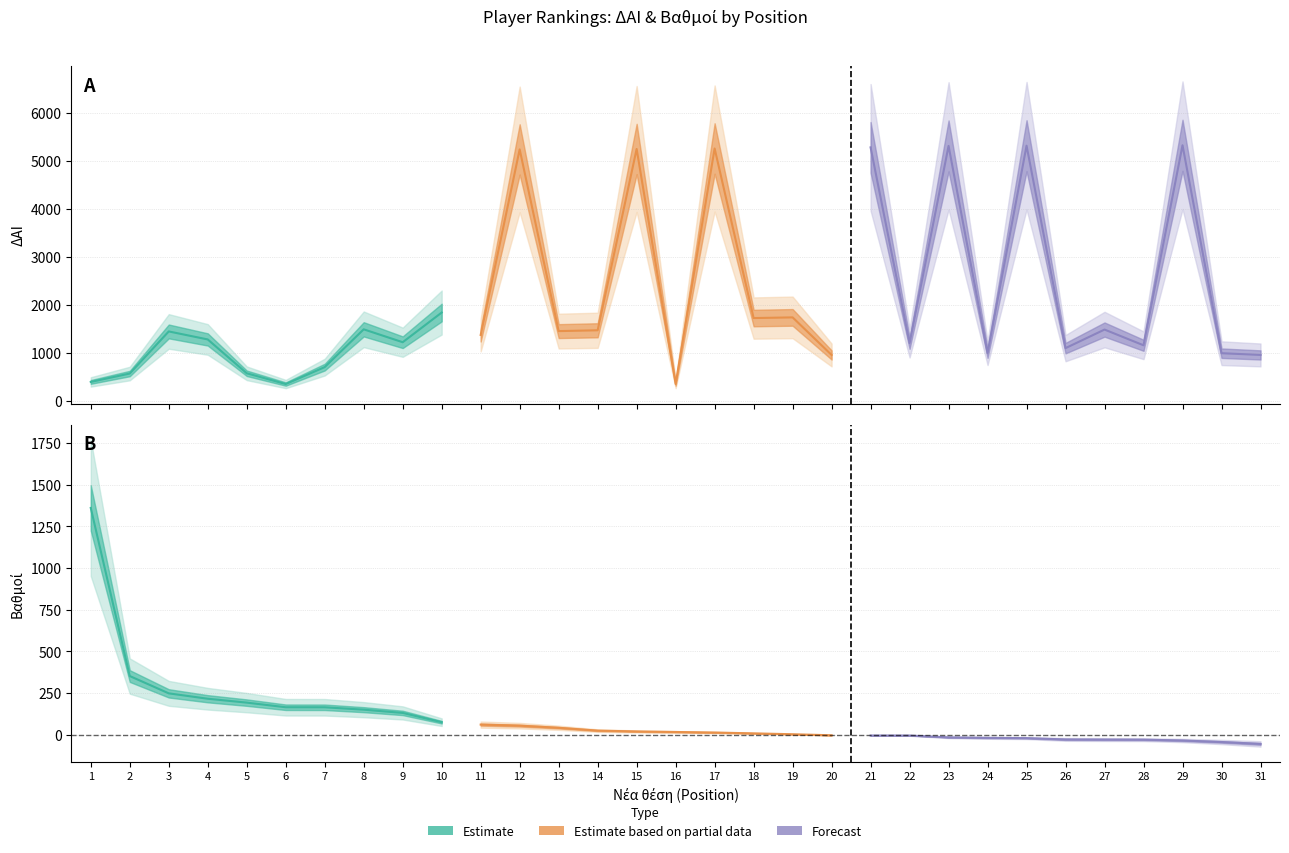

The value of Βαθμοί at 13 is 56.4. True or false?

False